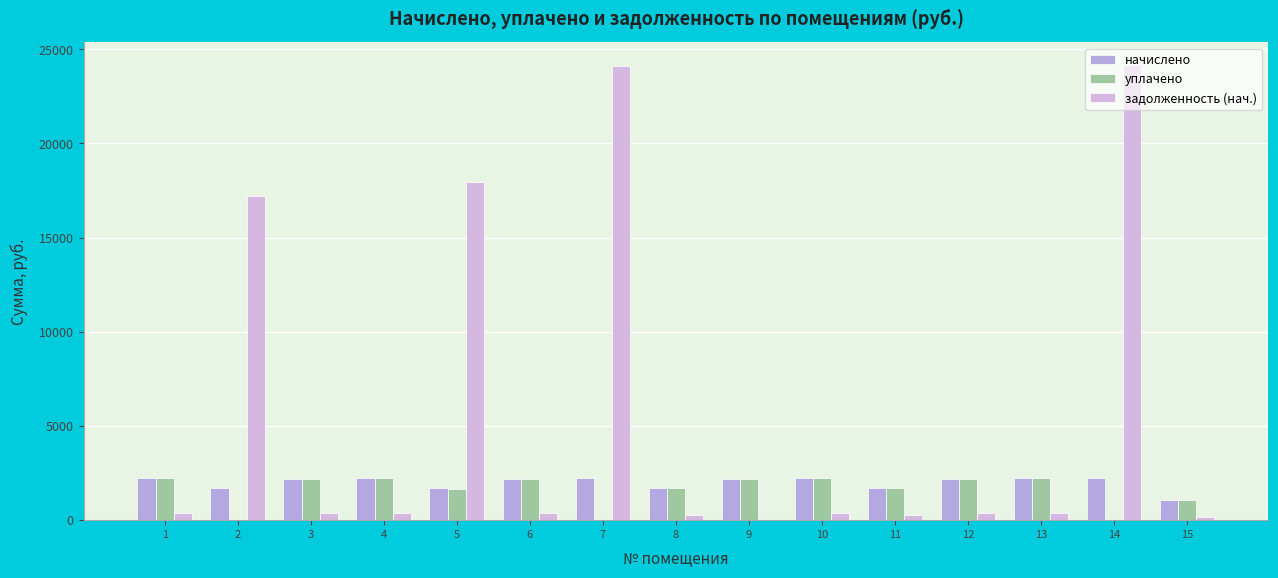

At which label does начислено first exceed 2199?

1